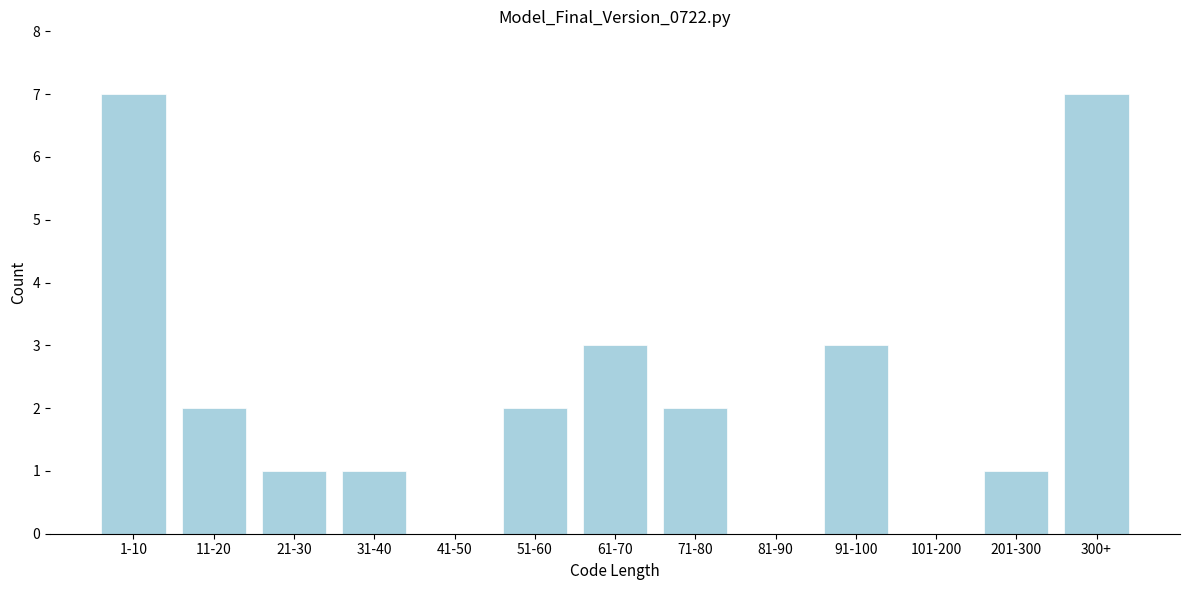

Reading left to right, transcribe all the data shown in this chart.

1-10=7	11-20=2	21-30=1	31-40=1	41-50=0	51-60=2	61-70=3	71-80=2	81-90=0	91-100=3	101-200=0	201-300=1	300+=7